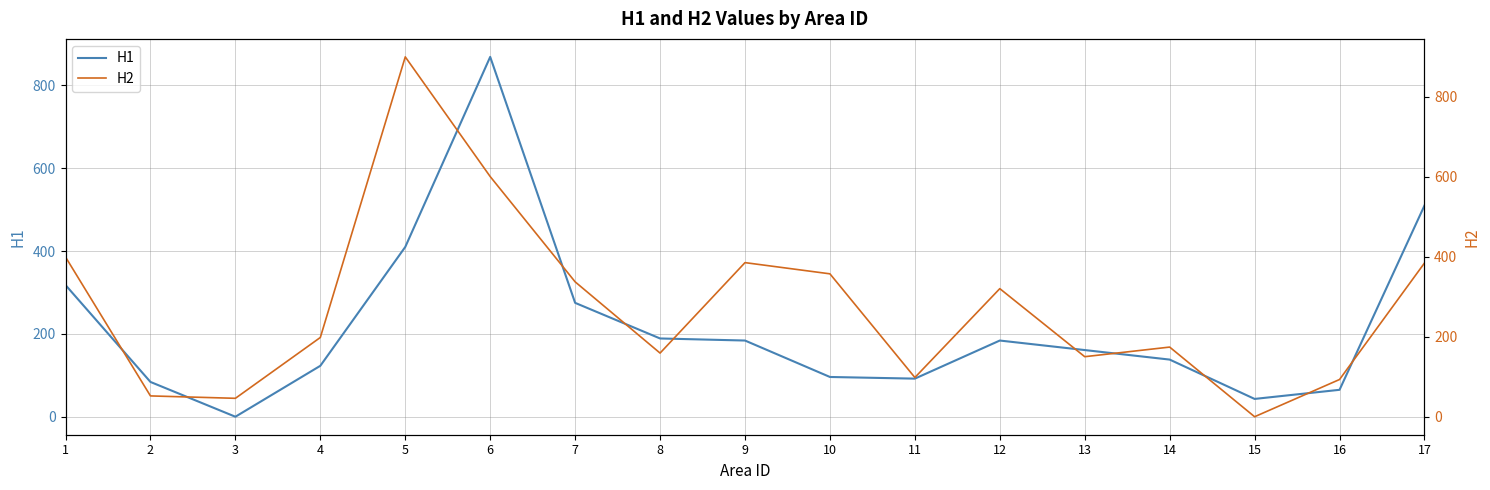

True or false: H1 and H2 intersect in this chart.

True